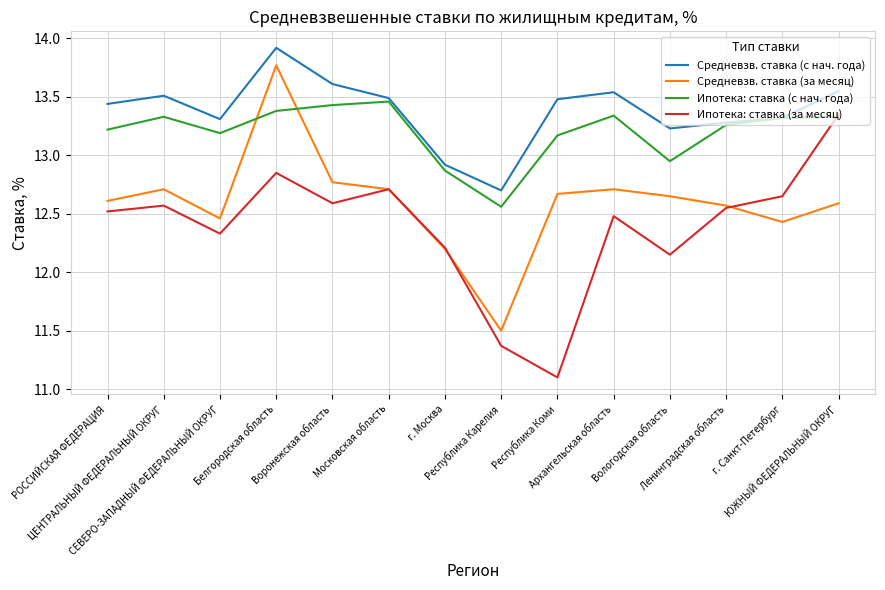

What is the maximum value for Средневзв. ставка (с нач. года)?

13.9